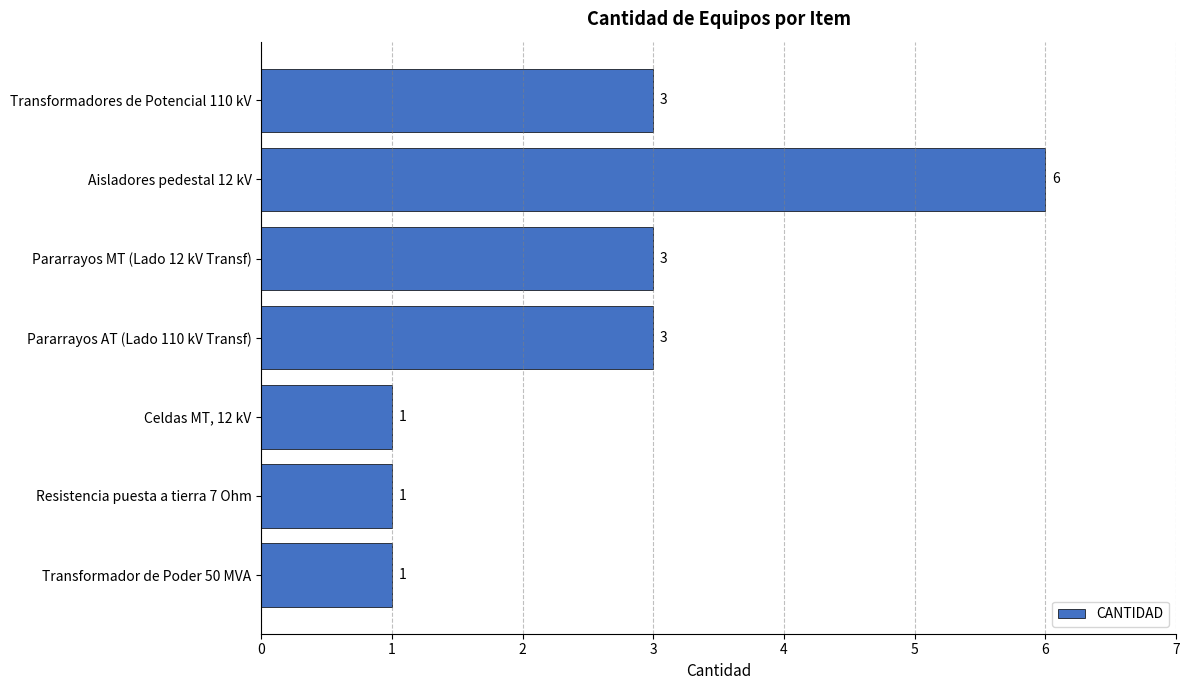

Count the number of data series in this chart.

1